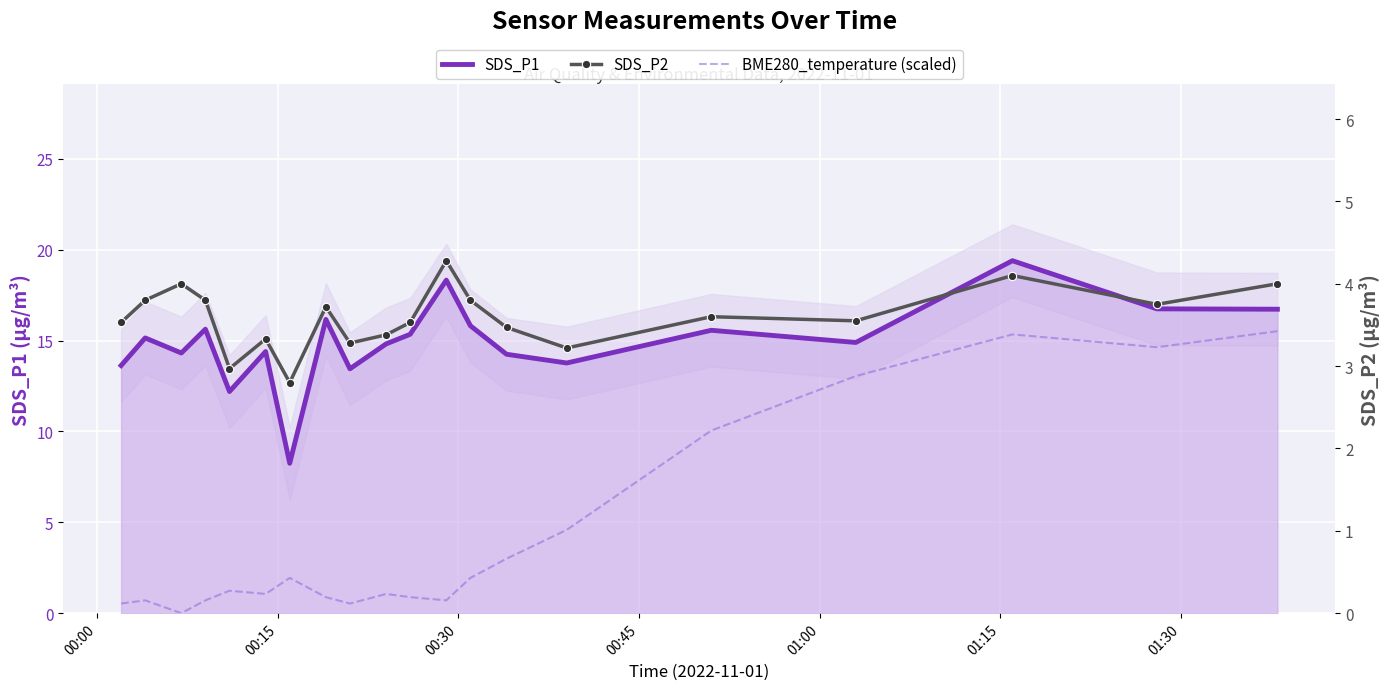

What is the maximum value for SDS_P2?

4.3